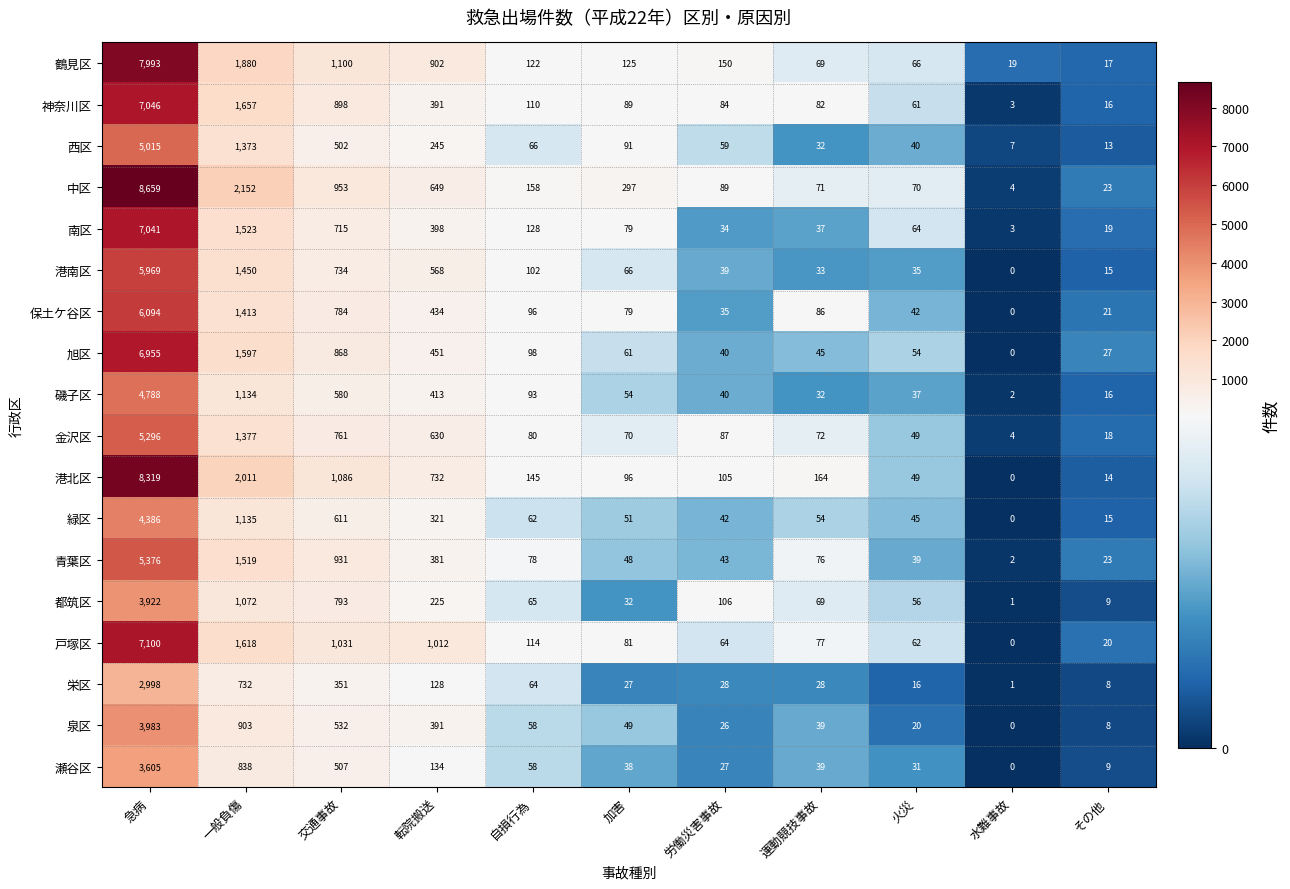

What is the total value across all series at 急病?

104545